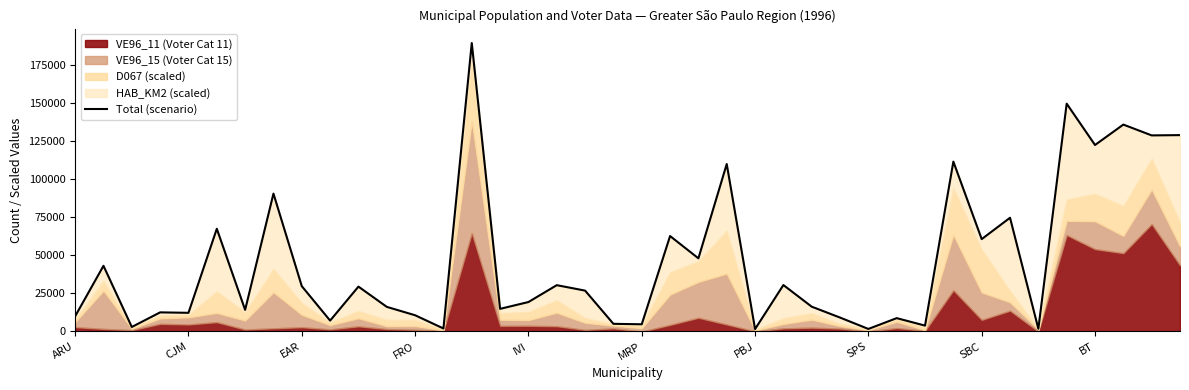

Approximately how many times larger is the value at 26 compared to 27?

1.8